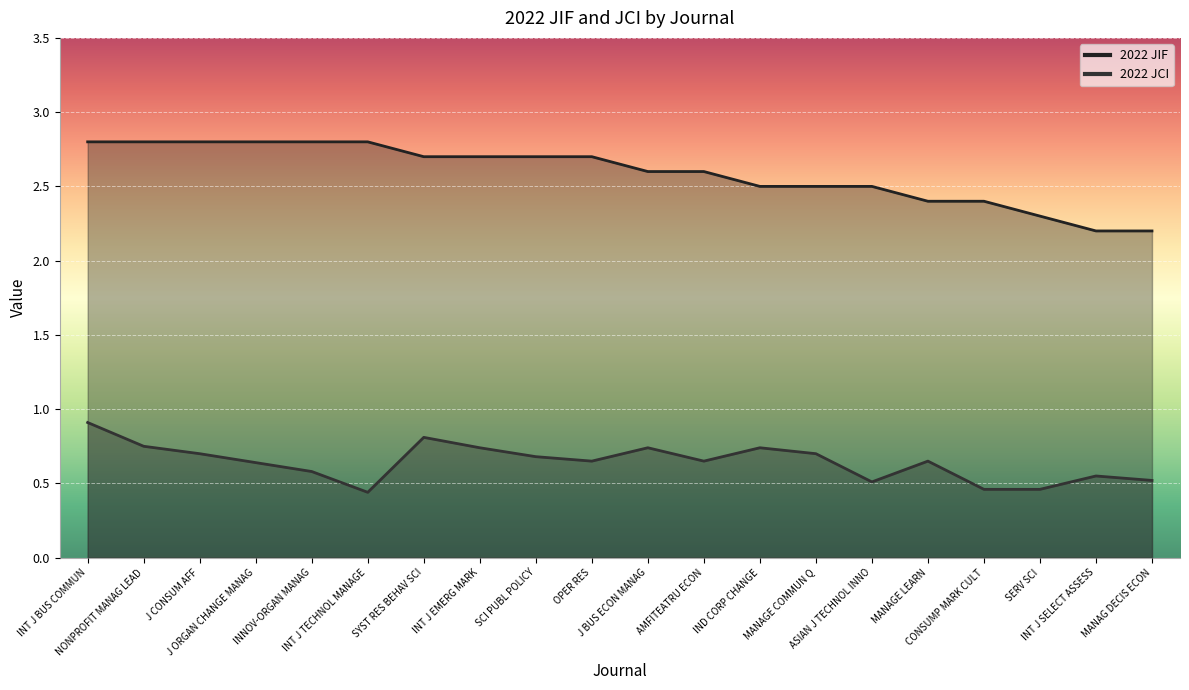

Count the 2022 JIF values in the range 2 to 3.

20